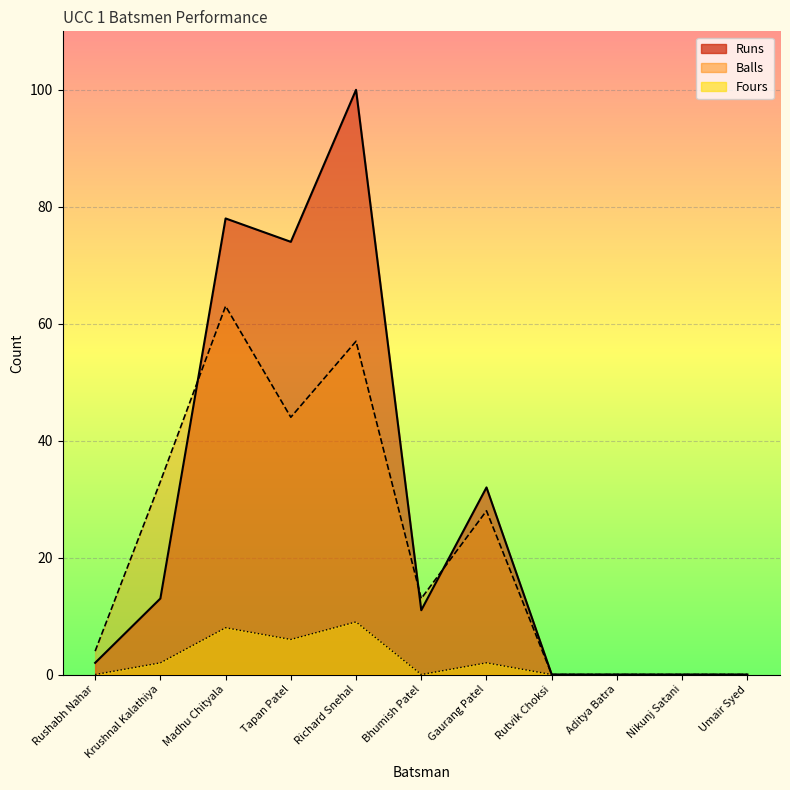

What are all the series names shown in the legend?

Runs (line), Balls (line), Fours (line)